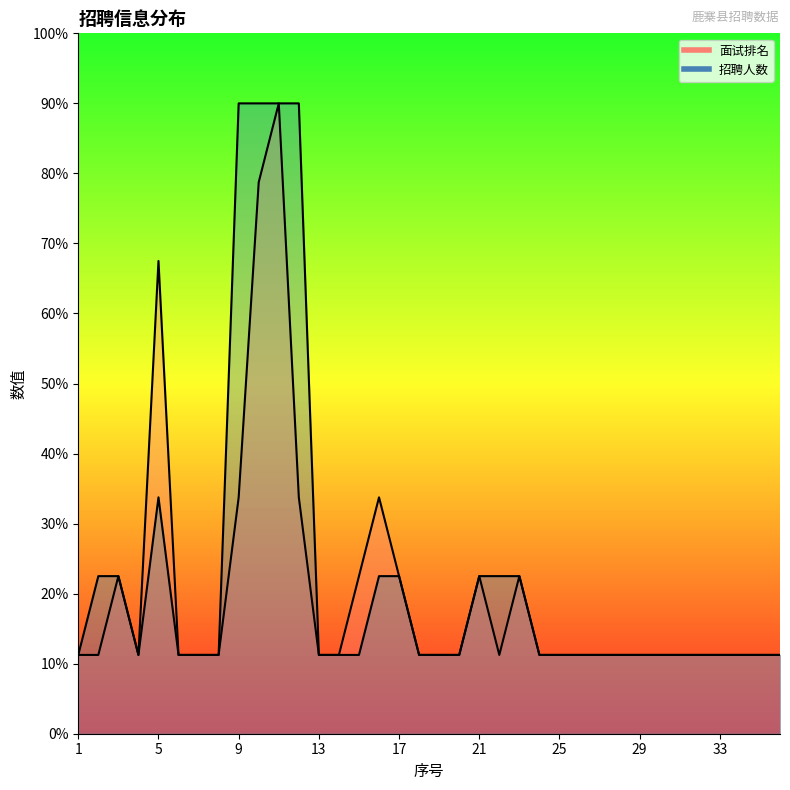

Where is 面试排名 nearest to the value 5?

9